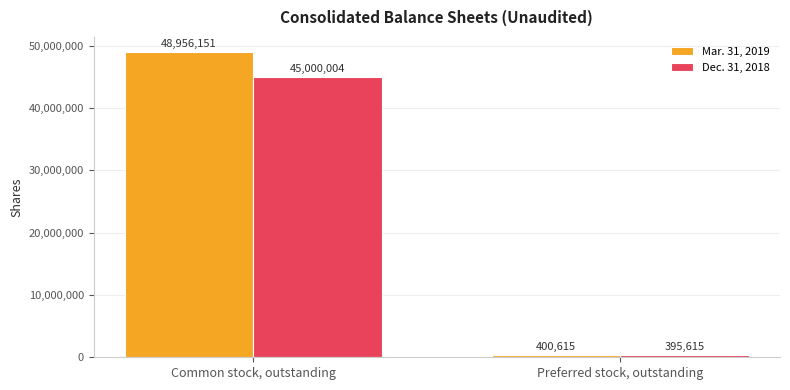

What are all the series names shown in the legend?

Mar. 31, 2019, Dec. 31, 2018